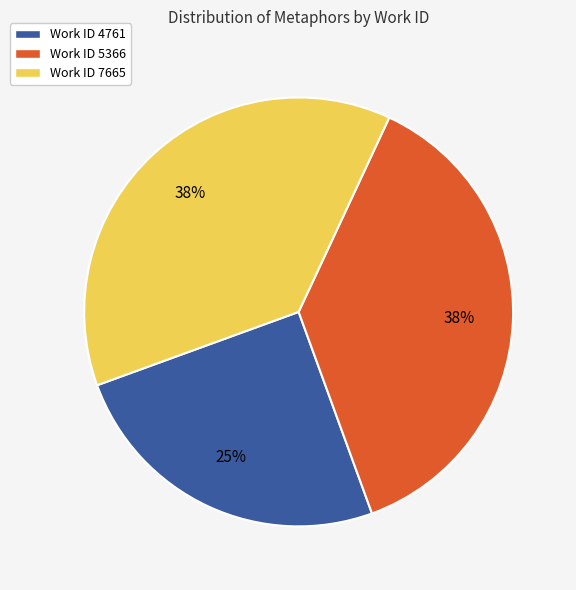

Count the number of slices in the pie.

3